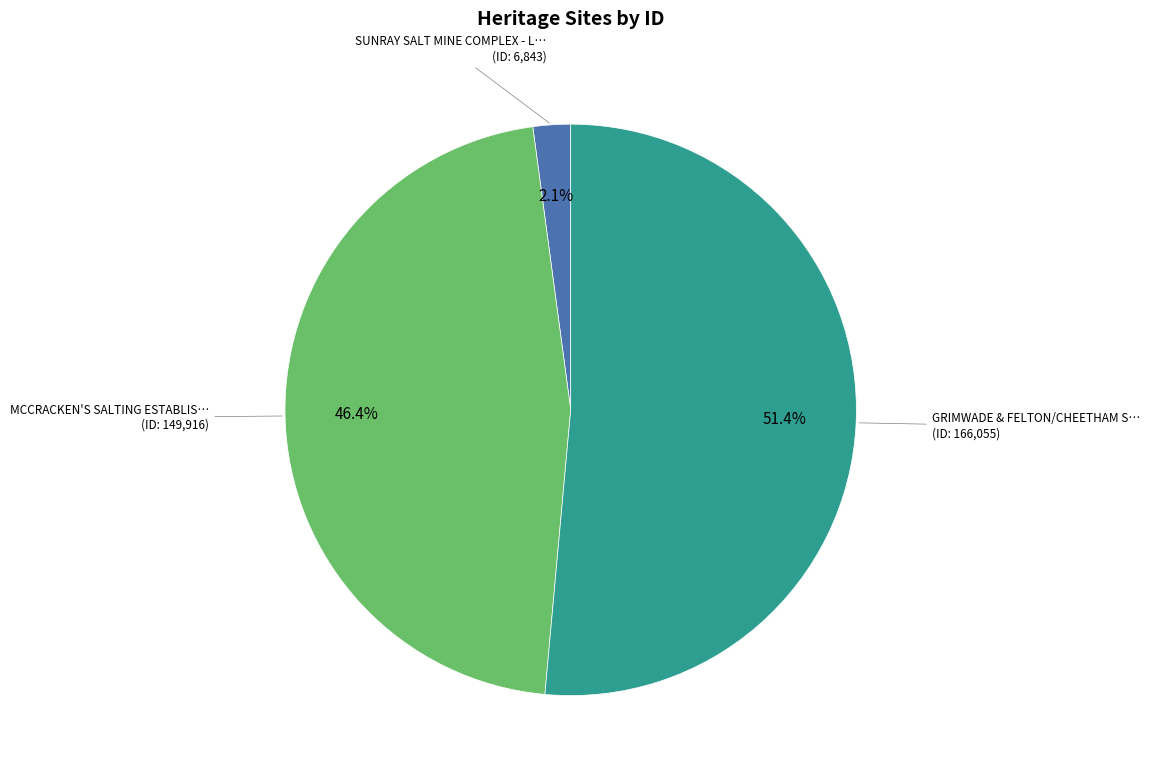

Is there any slice that represents more than half of the pie?

Yes